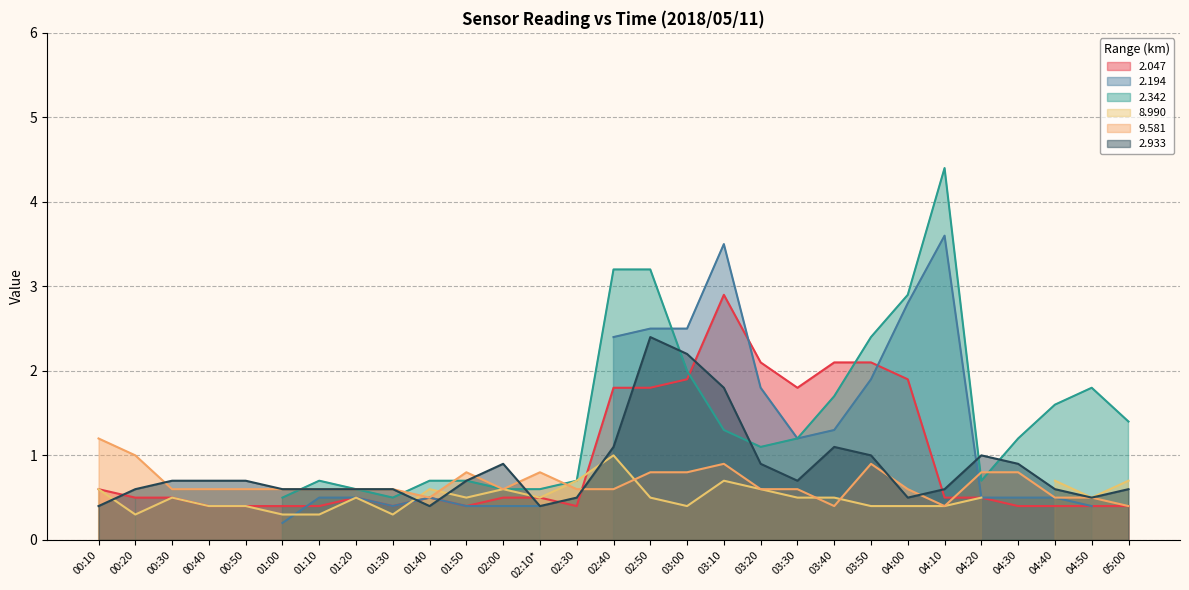

Where is   9.581 nearest to the value 0?

03:40